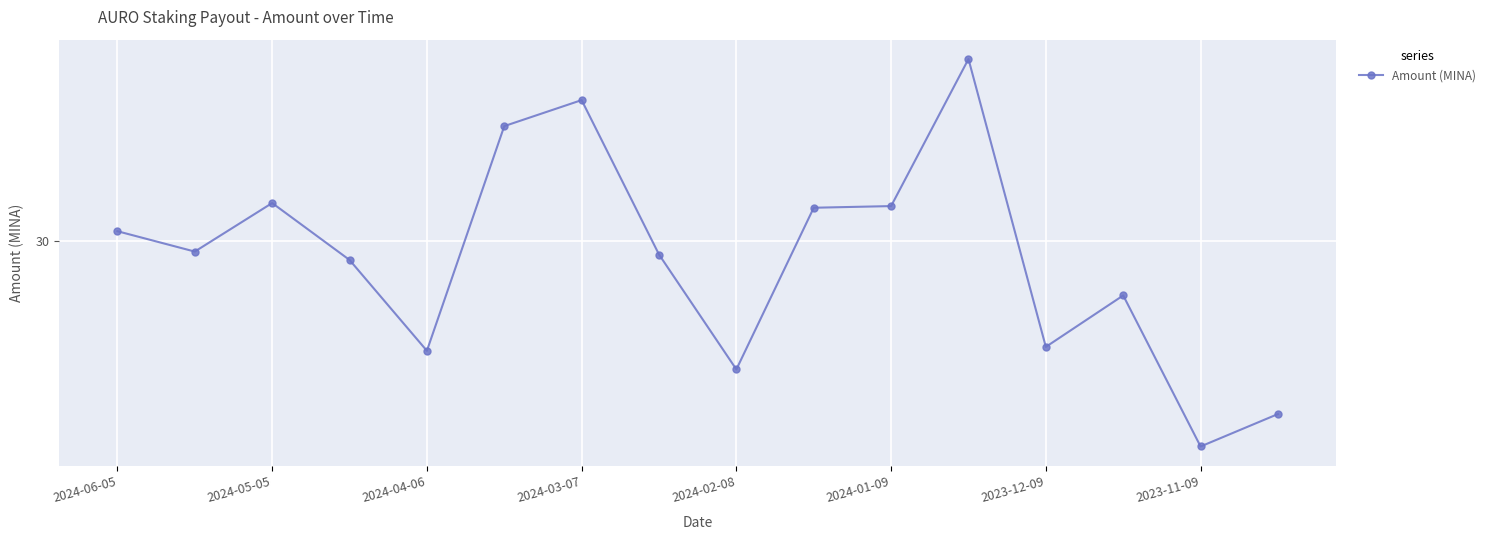

Is this an area chart (filled region under the line)?

No